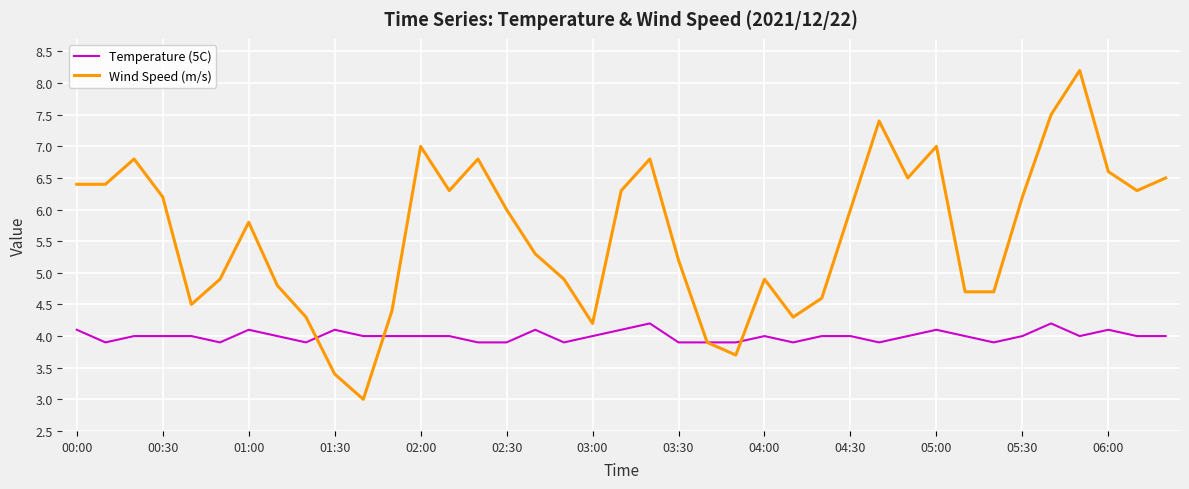

Which series has the largest total across all categories?

Wind Speed (m/s)